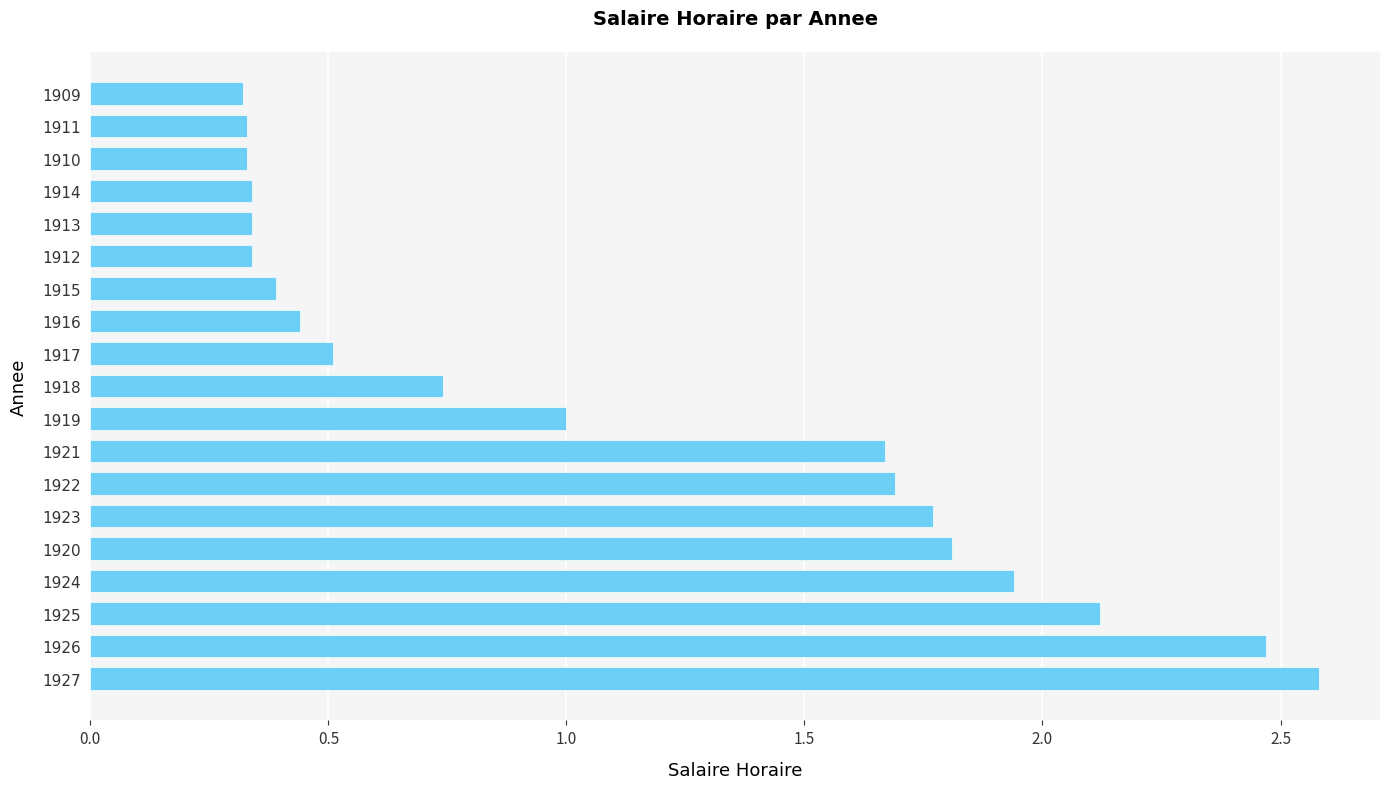

What is the average value?

1.1